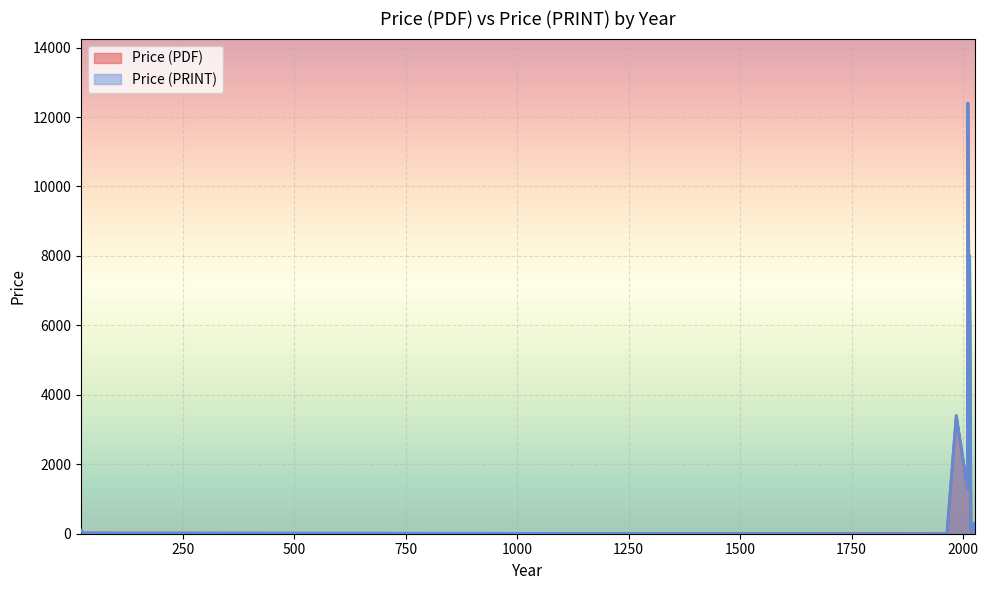

List the labels in order of Price (PDF) value, smallest first.

1964, 27, 25, 2018, 22, 2020, 2022, 2025, 2022, 2024, 2025, 2019, 2024, 2024, 2024, 2024, 2024, 2025, 2023, 2024, 2024, 2024, 2025, 2024, 2024, 2024, 2024, 2024, 2024, 2010, 1985, 2014, 2015, 2011